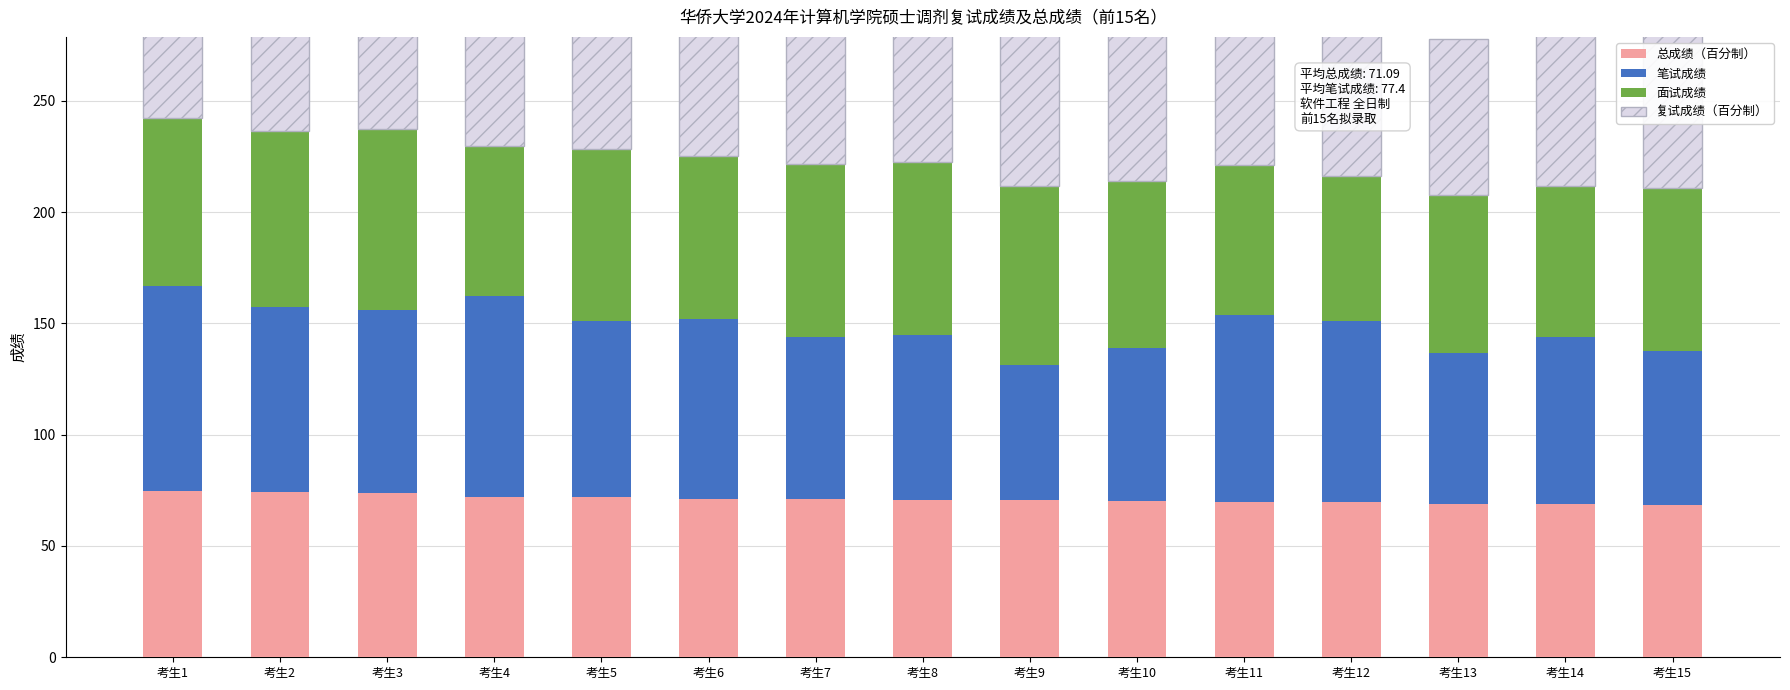

The value of 总成绩（百分制） at 考生6 is 115.6. True or false?

False